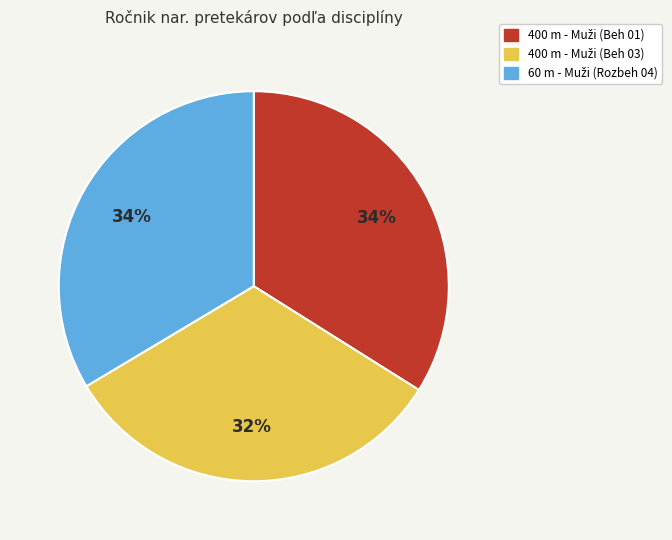

Does any single category account for the majority?

No